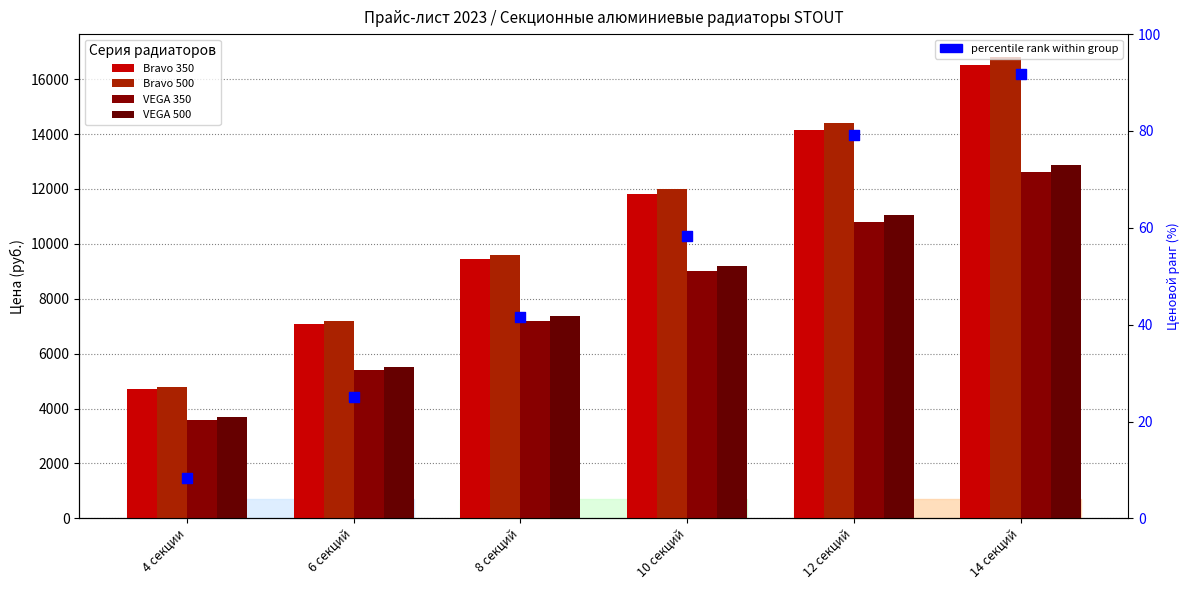

Which series has the largest Y range (max minus min)?

Bravo 500